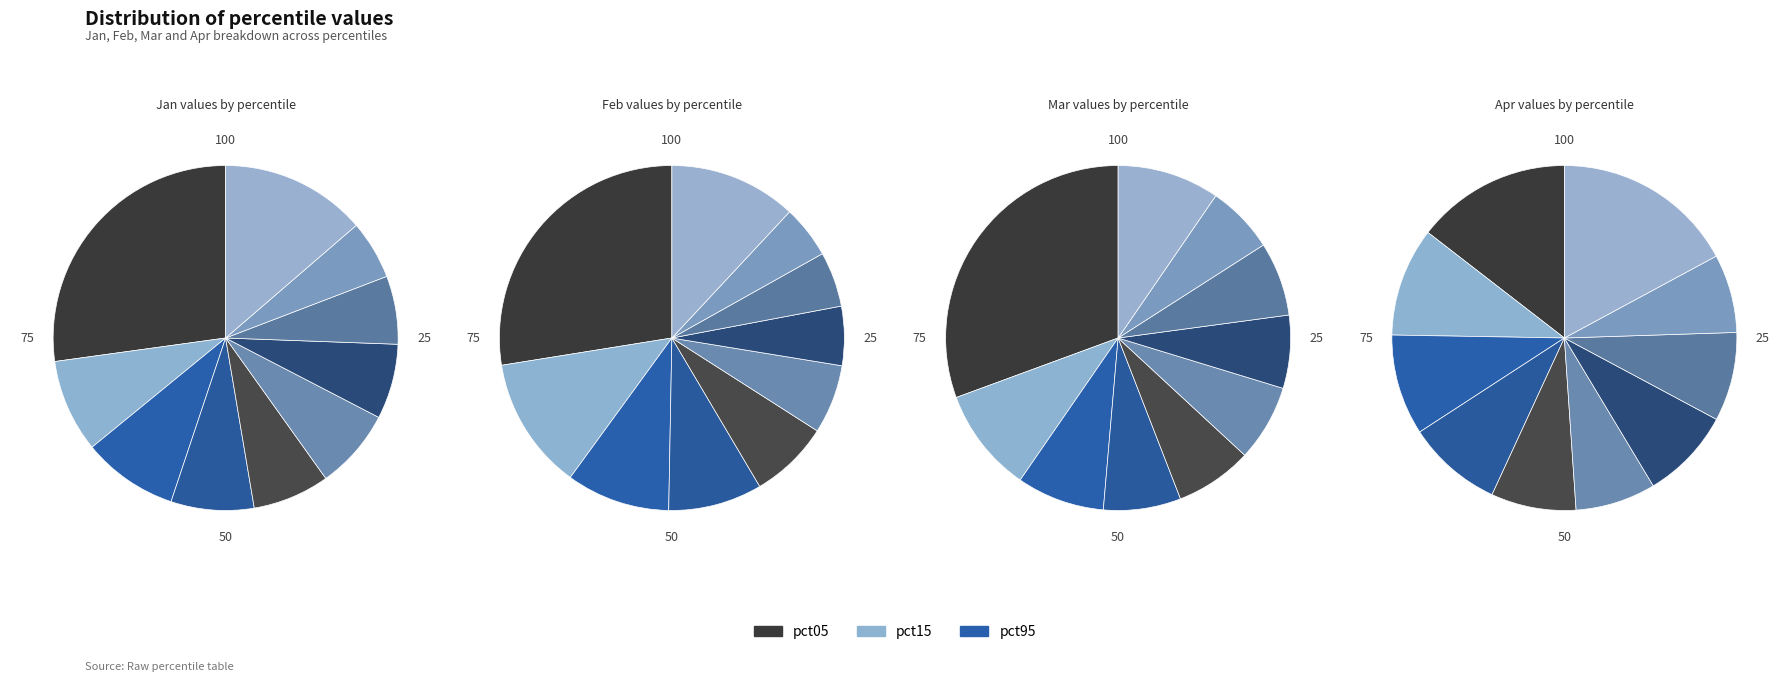

To the nearest percent, what is the difference between the largest and smallest slice percentages?

22%